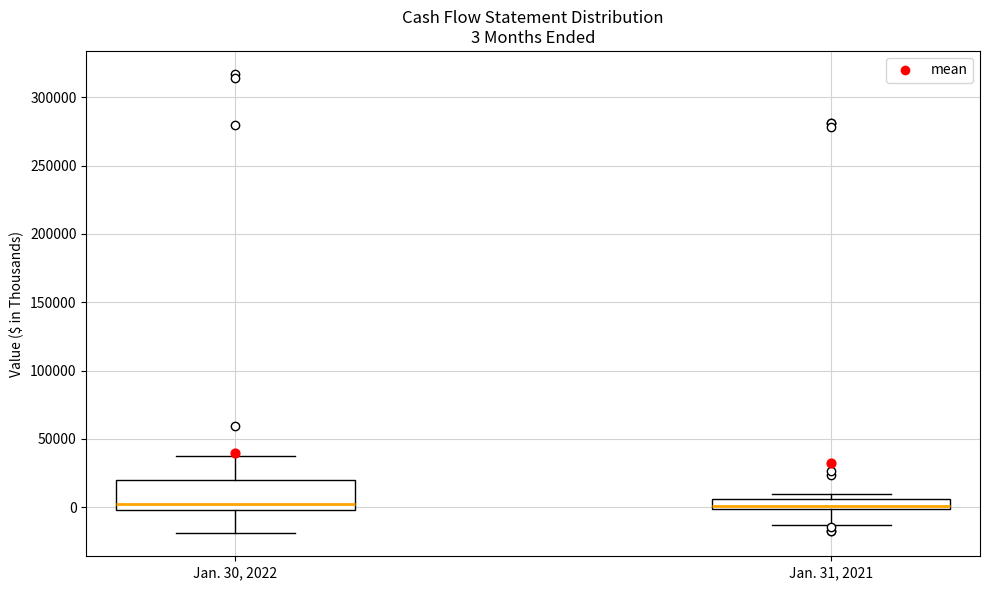

Which box is the tallest, from its lower edge to its upper edge?

Jan. 30, 2022